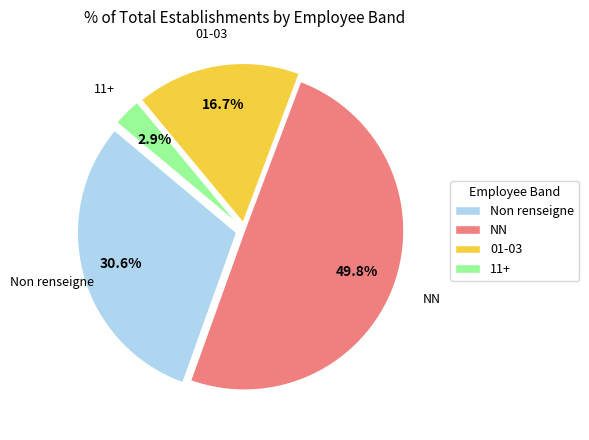

How many segments does this pie chart have?

4